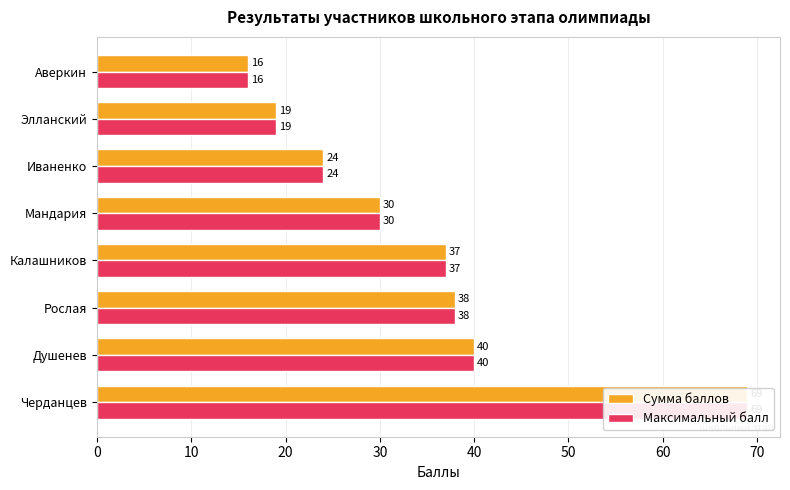

How many series are shown in this chart?

2